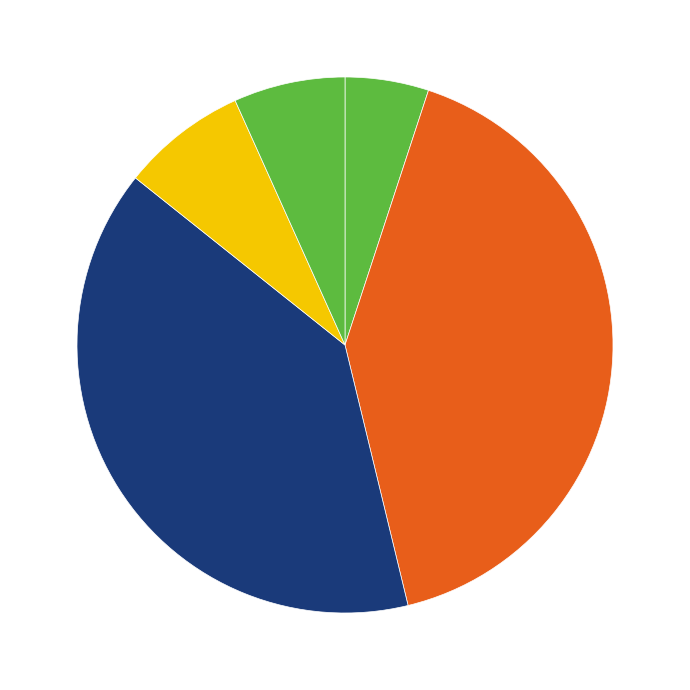

How many segments does this pie chart have?

5